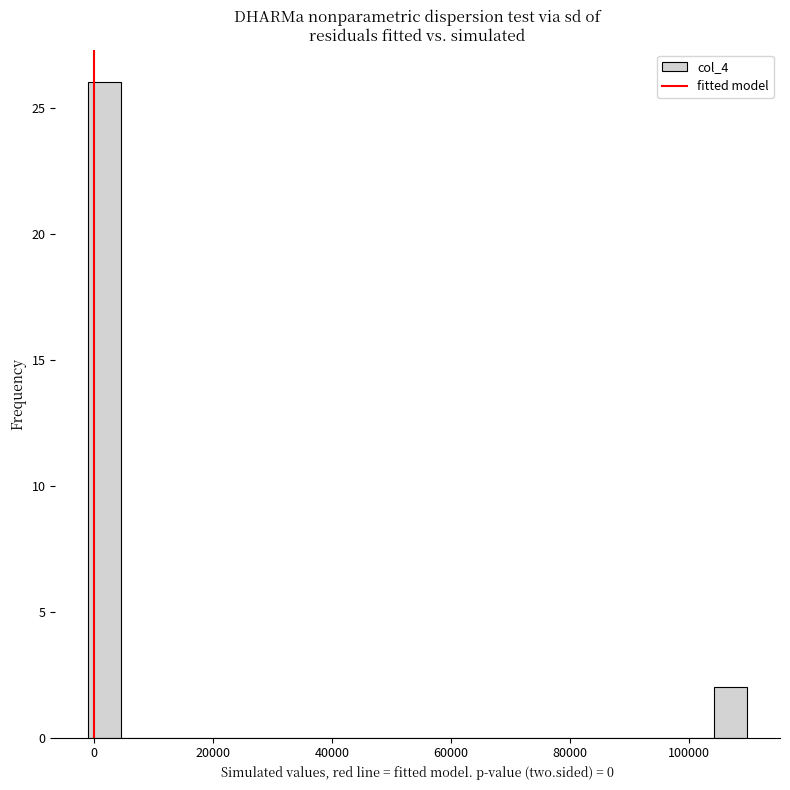

Around what value on the x-axis is the tallest bar? Give the approximate position of its centre, as read against the axis.

2000